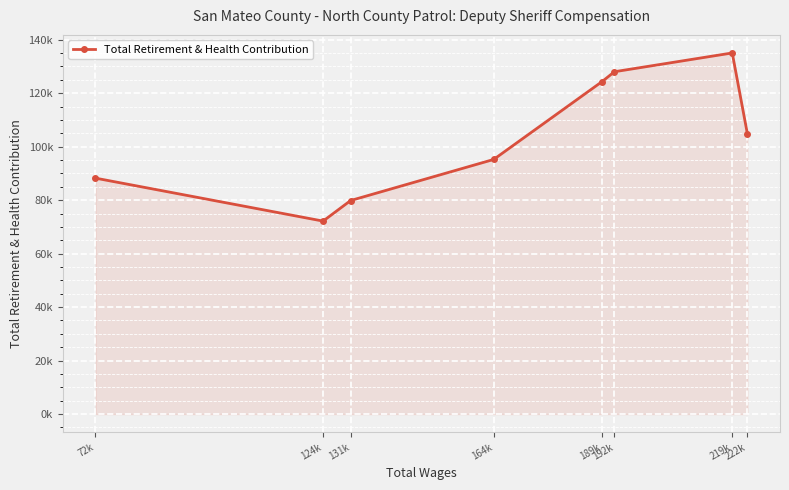

How many data points does each series have?

8